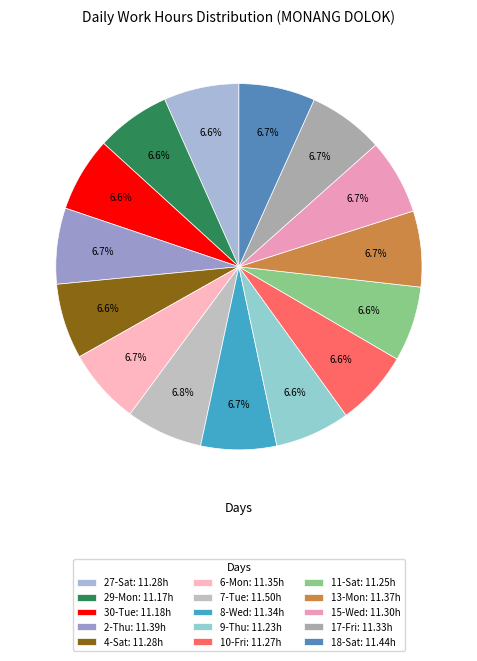

True or false: 9-Thu accounts for 7% of the total.

True